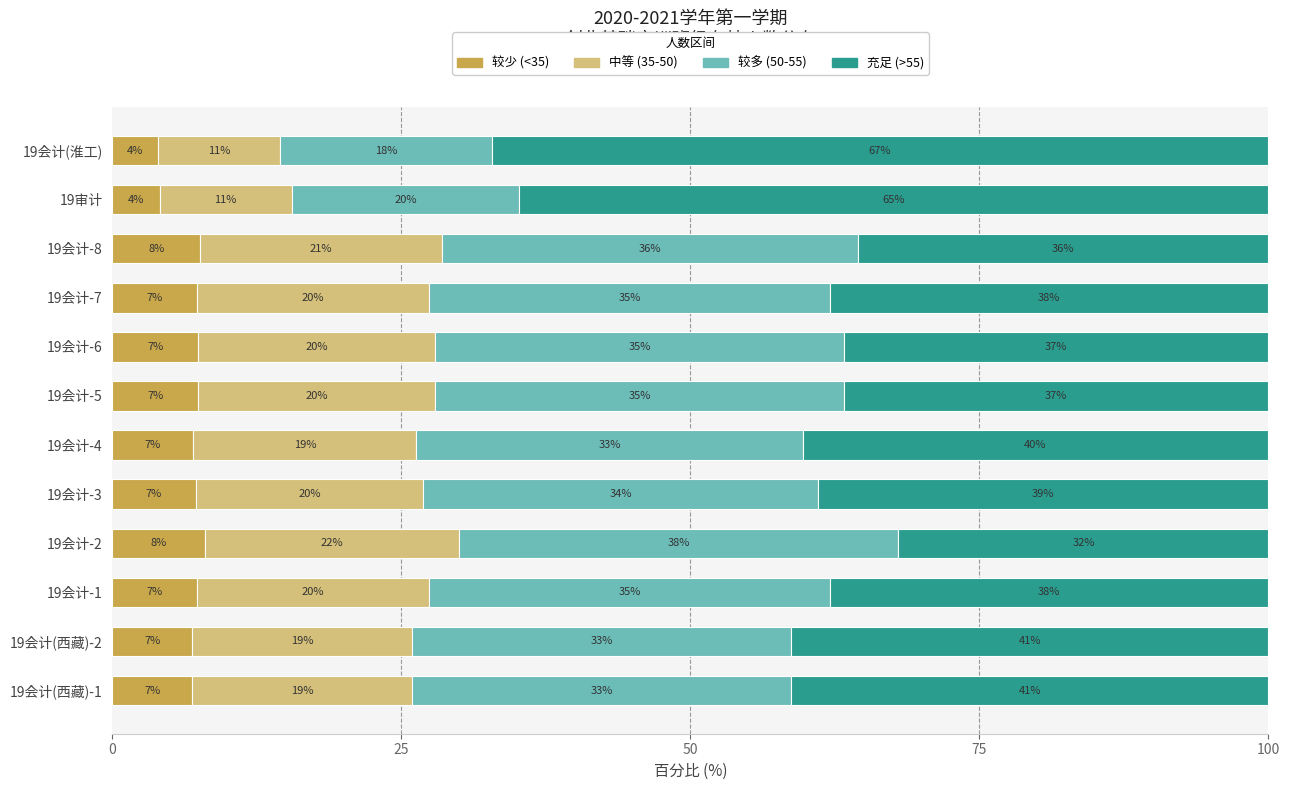

What is the maximum value for 较少 (<35)?

8.0